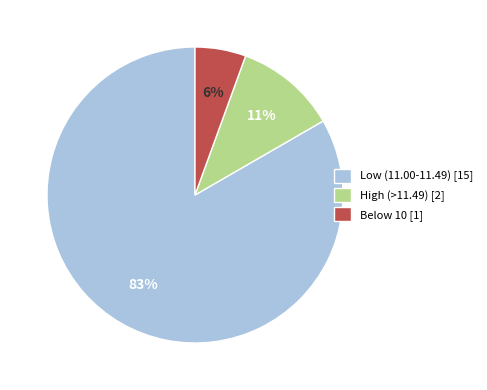

What is the smallest slice in the pie chart?

Below 10 [1]